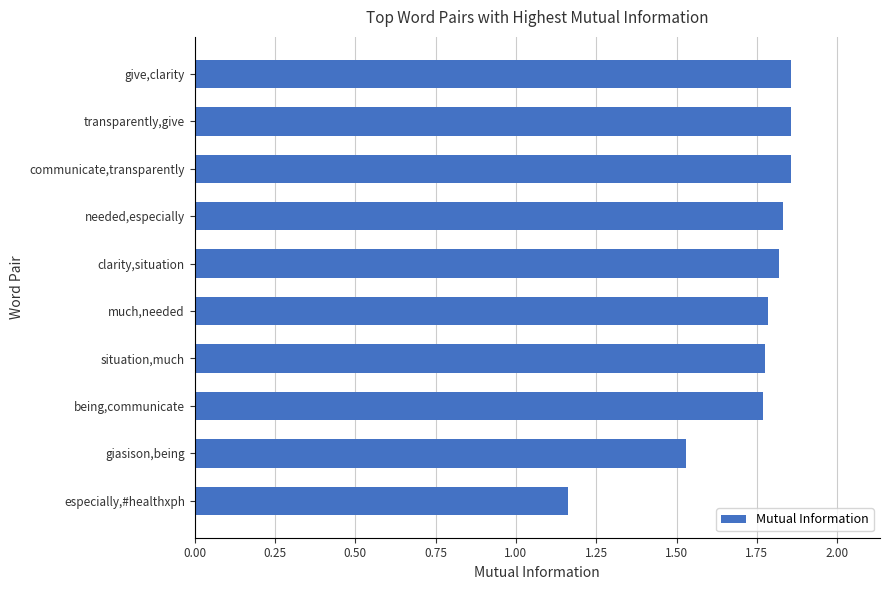

At which category does the chart reach its minimum across all series?

especially,#healthxph